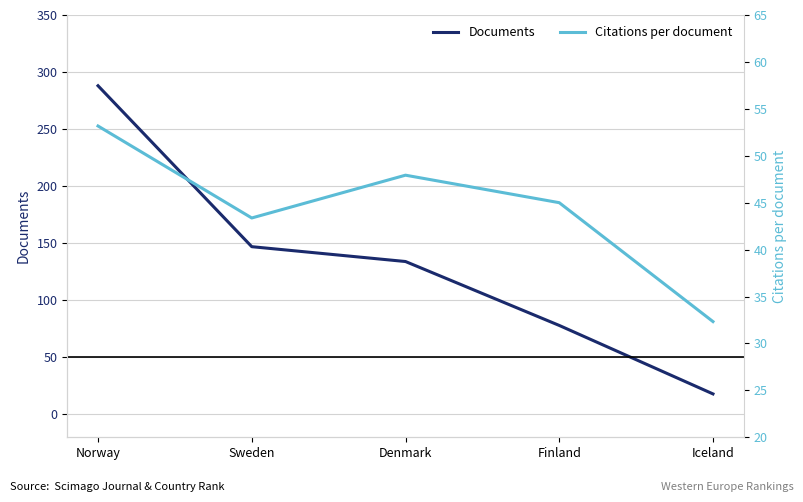

What is the difference between the maximum and minimum values in the Citations per document series?

20.8